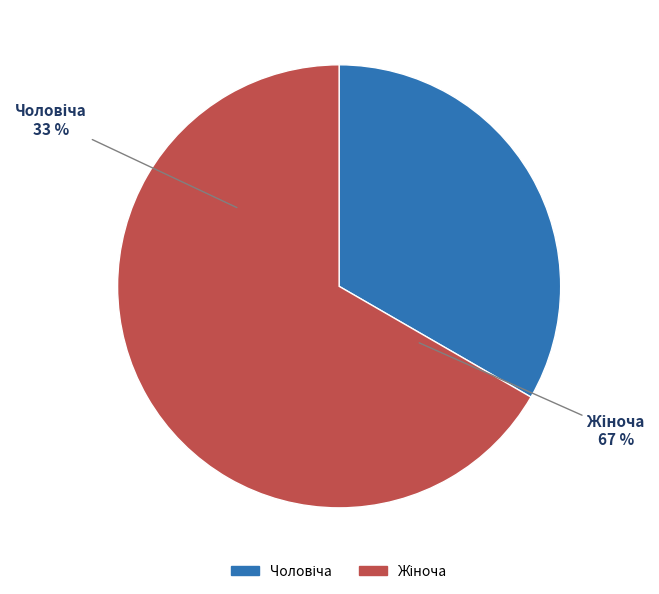

Which slice is the smallest?

Чоловіча